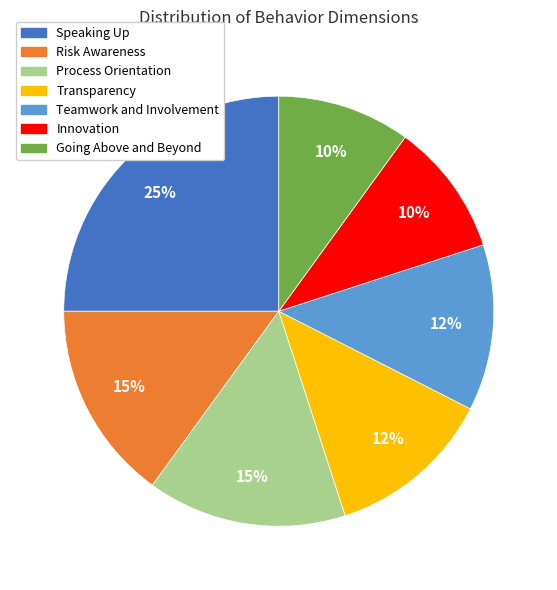

To the nearest percent, what is the combined percentage of Risk Awareness and Going Above and Beyond?

25%